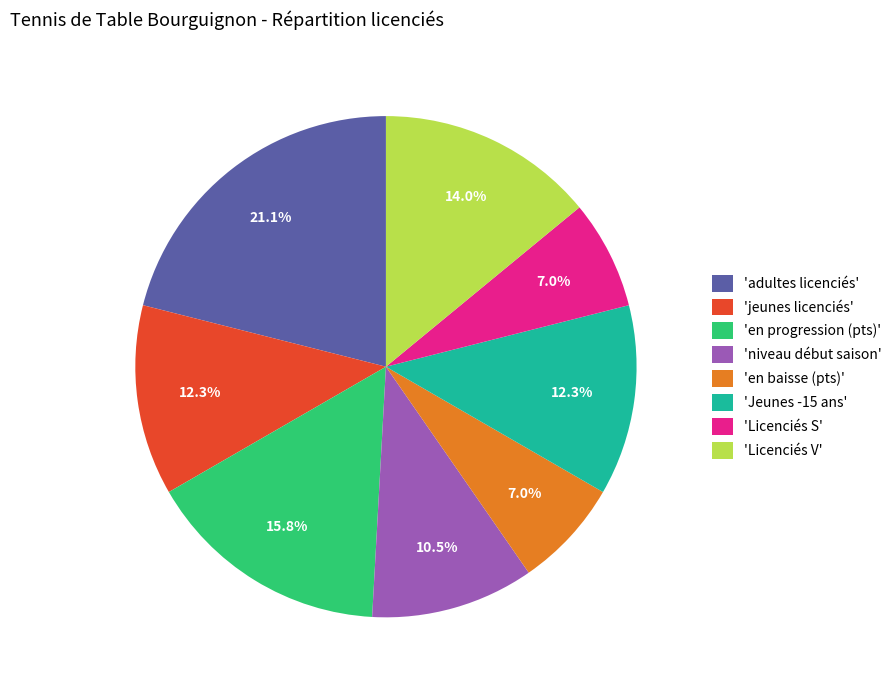

Between 'Jeunes -15 ans' and 'Licenciés V', which is larger?

'Licenciés V'